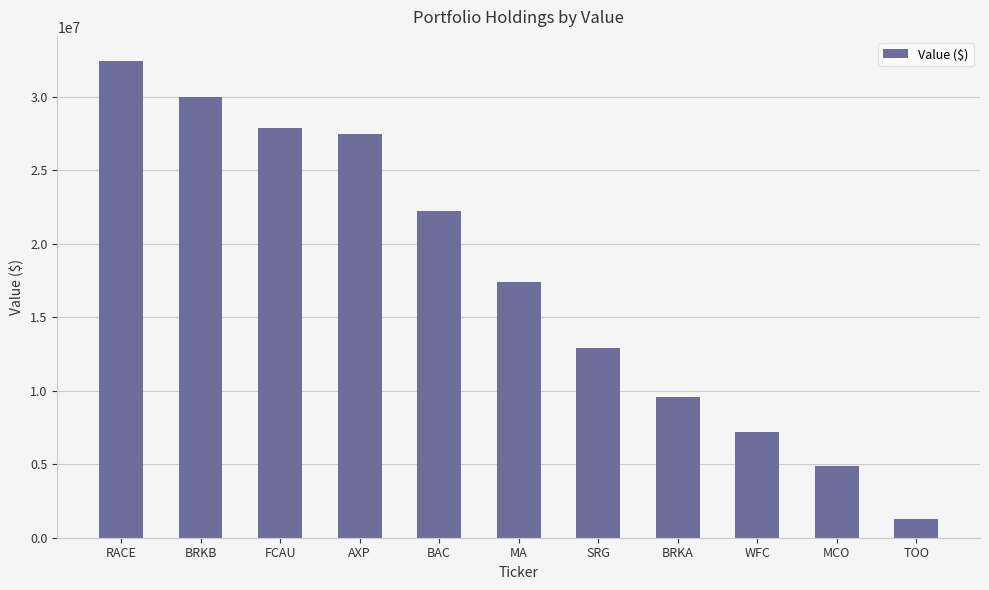

List the labels in order of value, smallest first.

TOO, MCO, WFC, BRKA, SRG, MA, BAC, AXP, FCAU, BRKB, RACE